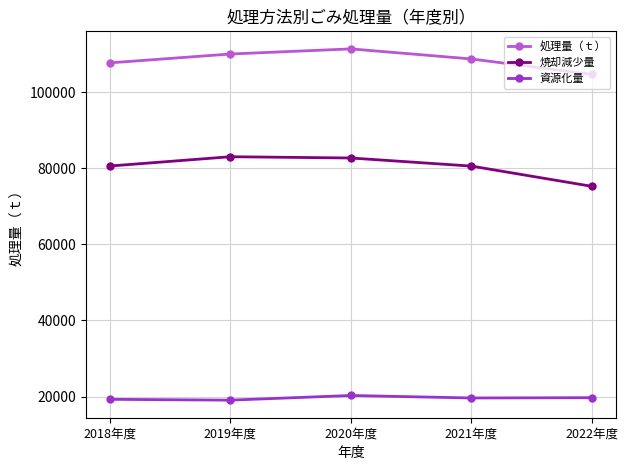

The 焼却減少量 series shows 27154 at 2022年度. True or false?

False